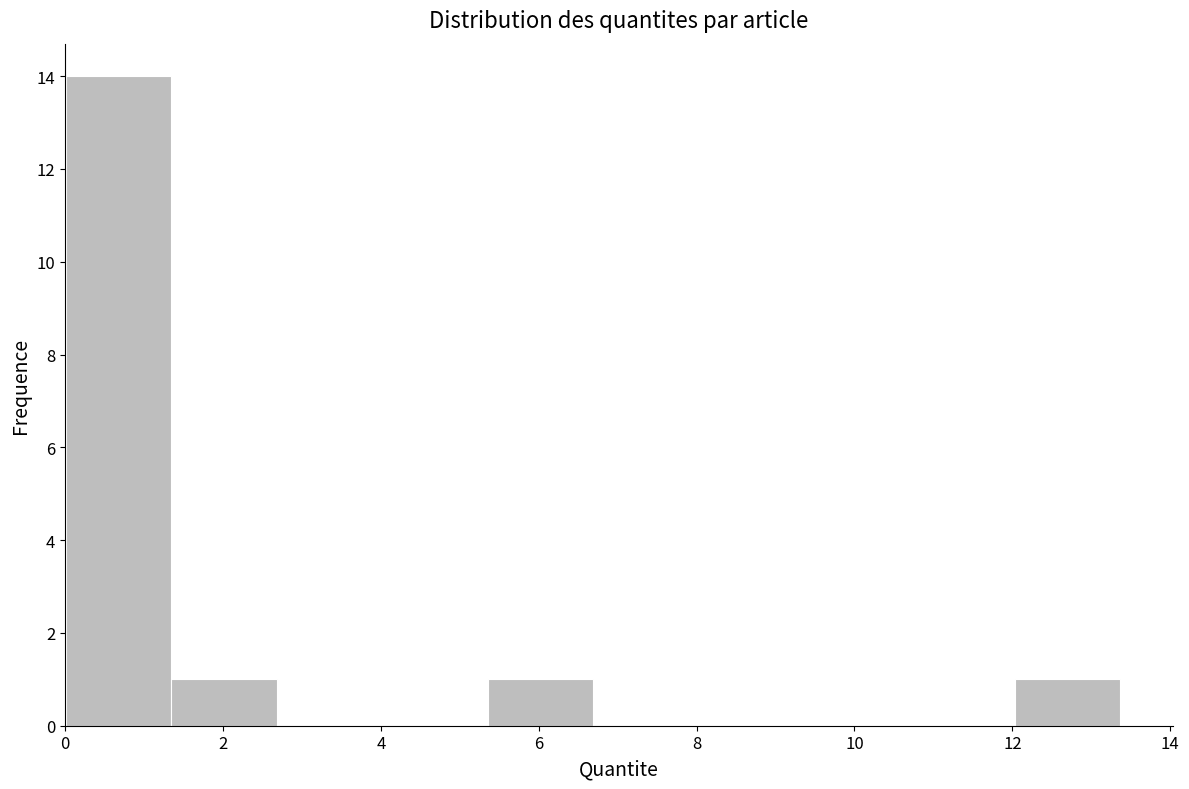

How tall is the bar that spans 5.4 to 6.6 on the x-axis? Neither the bar edges nor the heights are printed on the chart, so give them approximately, as read against the axes.

1